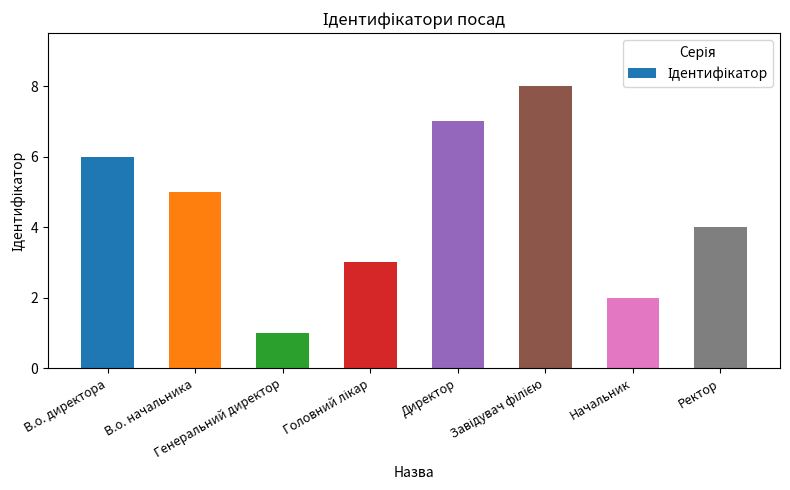

What is the greatest value displayed?

8